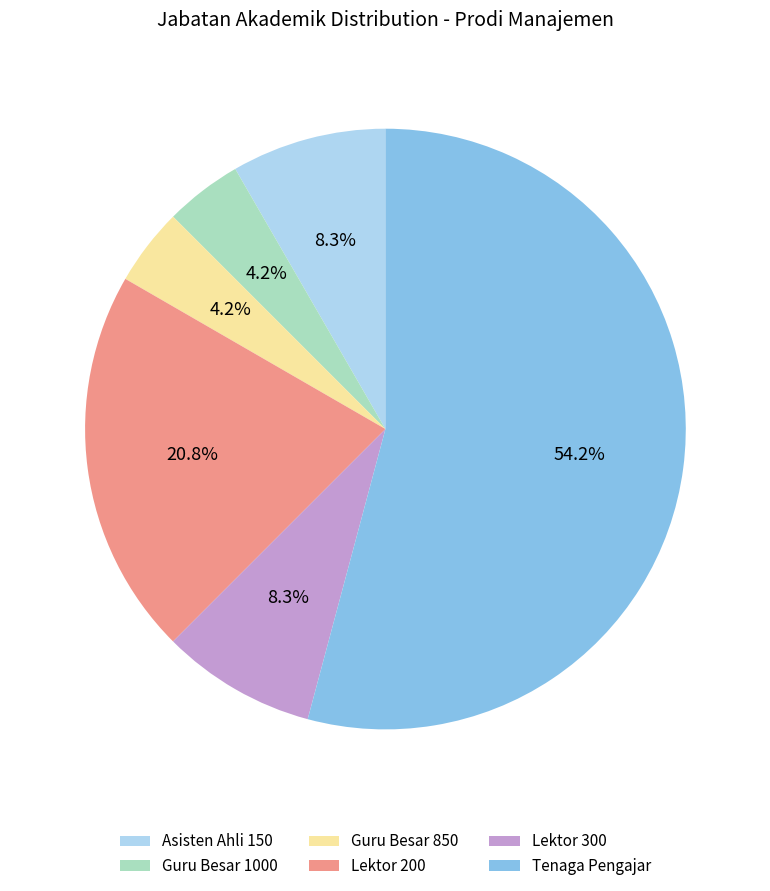

Which slice is the largest?

Tenaga Pengajar